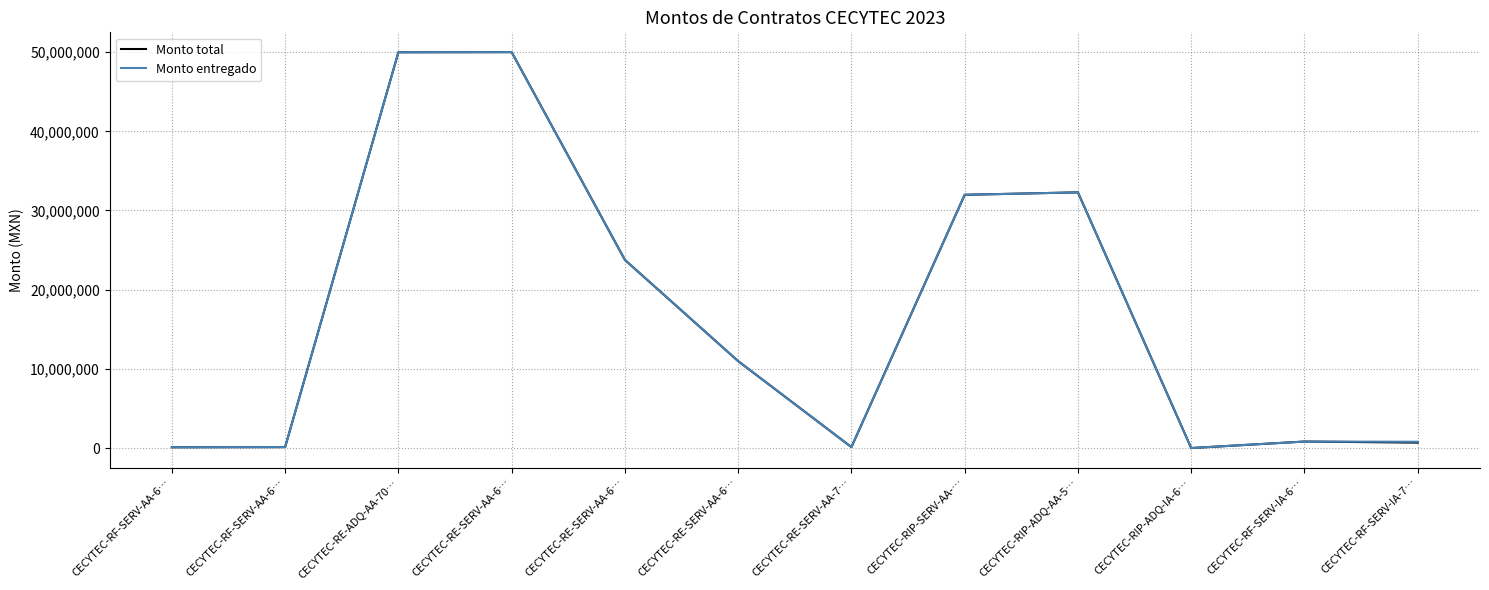

What are all the series names shown in the legend?

Monto total, Monto entregado